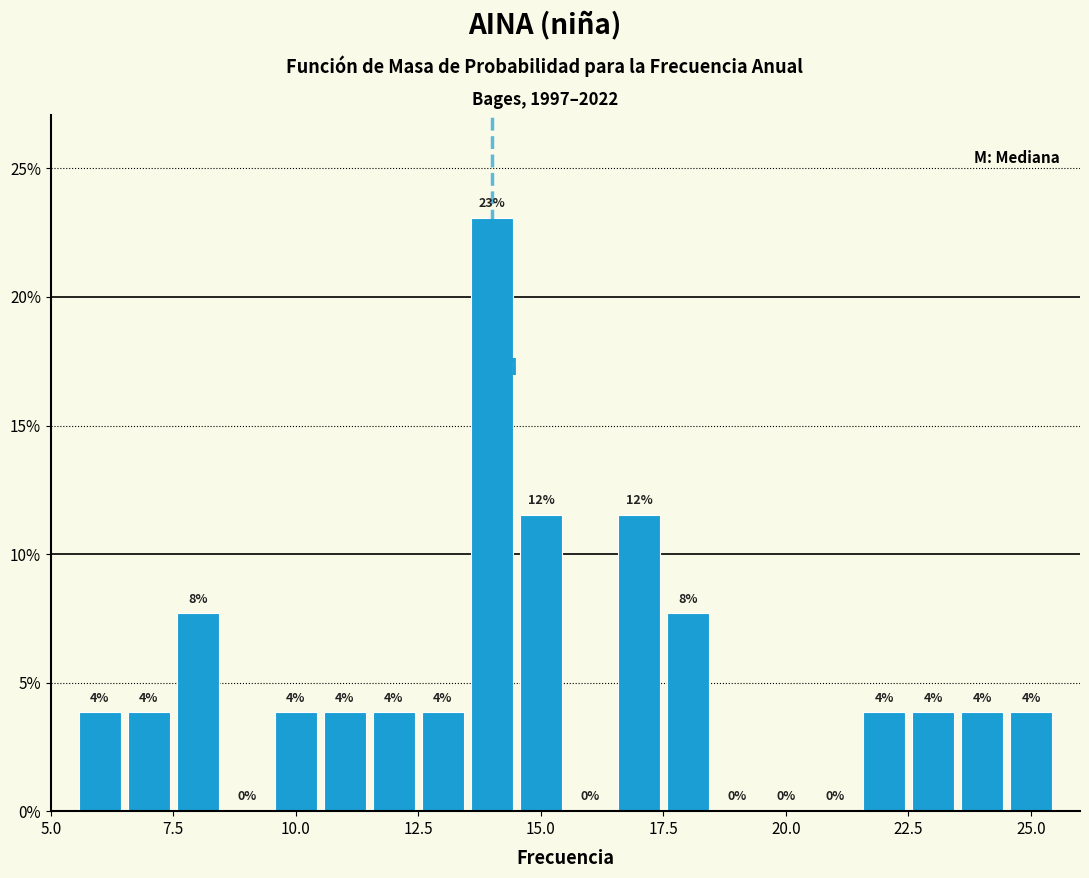

Read against the x-axis, roughly where is the centre of the tallest bar?

14.0